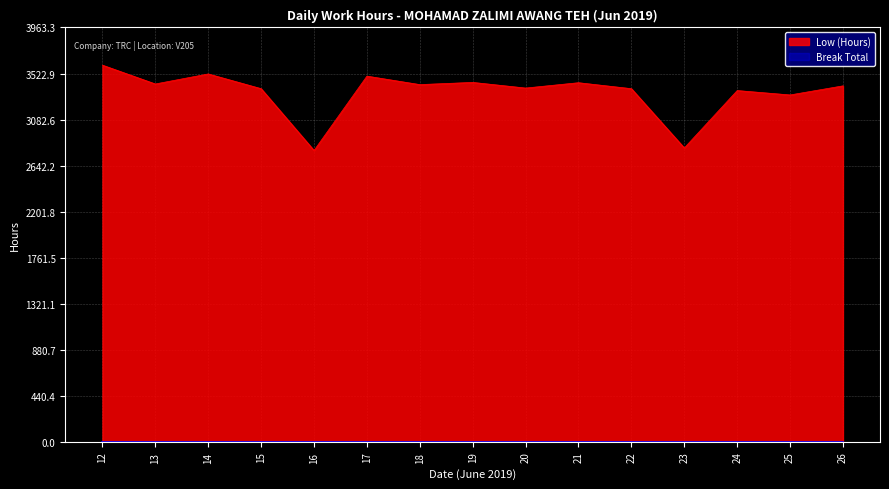

How many distinct data groups are displayed?

2